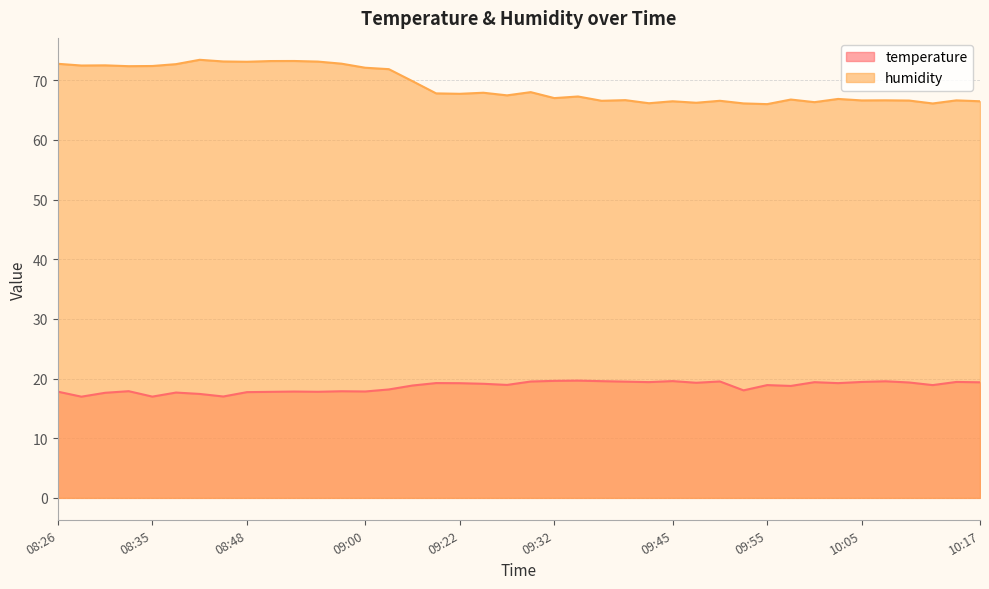

Does the chart display data point markers on the line(s)?

No